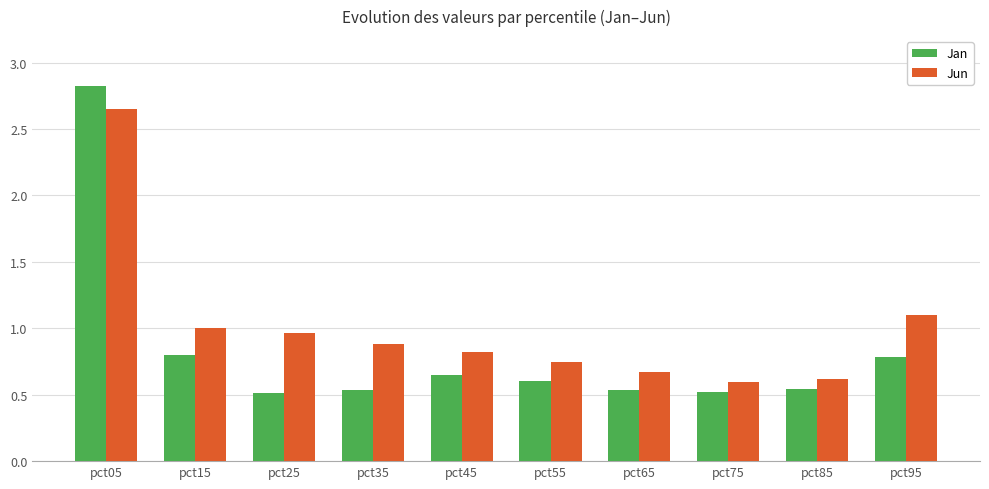

The value of Jun at pct75 is 0.6. True or false?

True